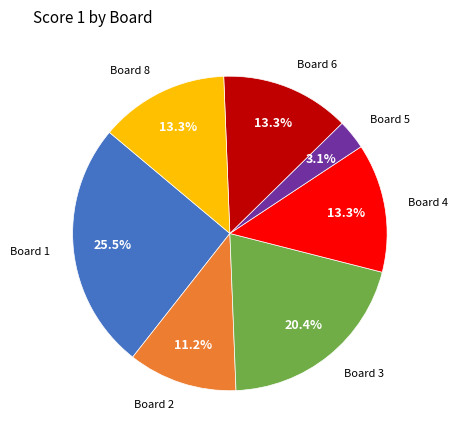

Is there a majority slice in this chart?

No